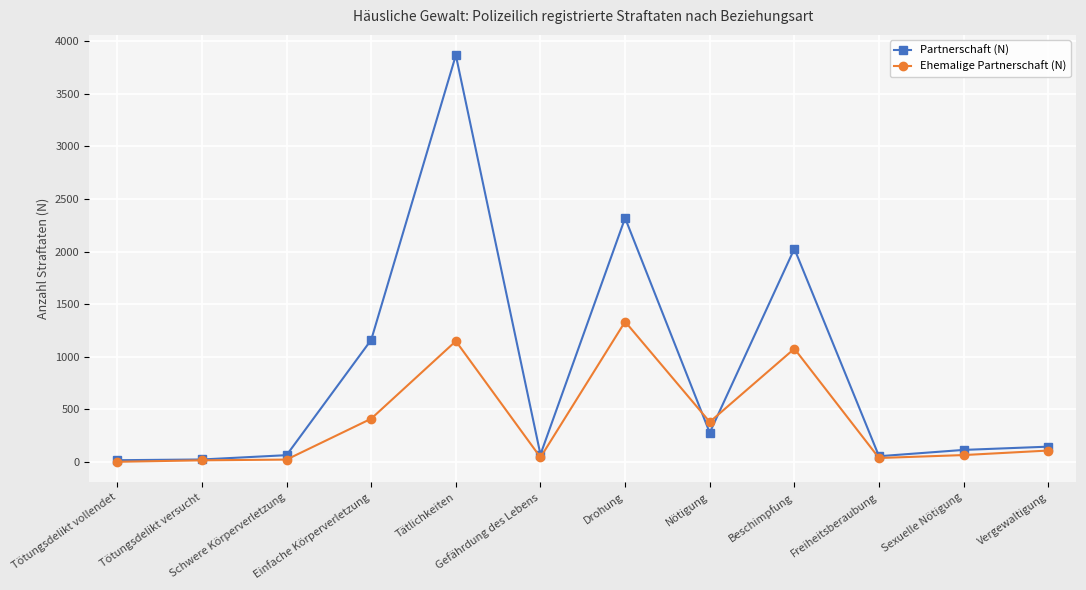

At which category does Partnerschaft (N) reach its first local peak?

Tätlichkeiten